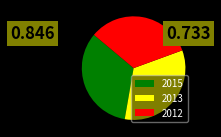

The 2015 slice represents 25% of the pie. True or false?

False